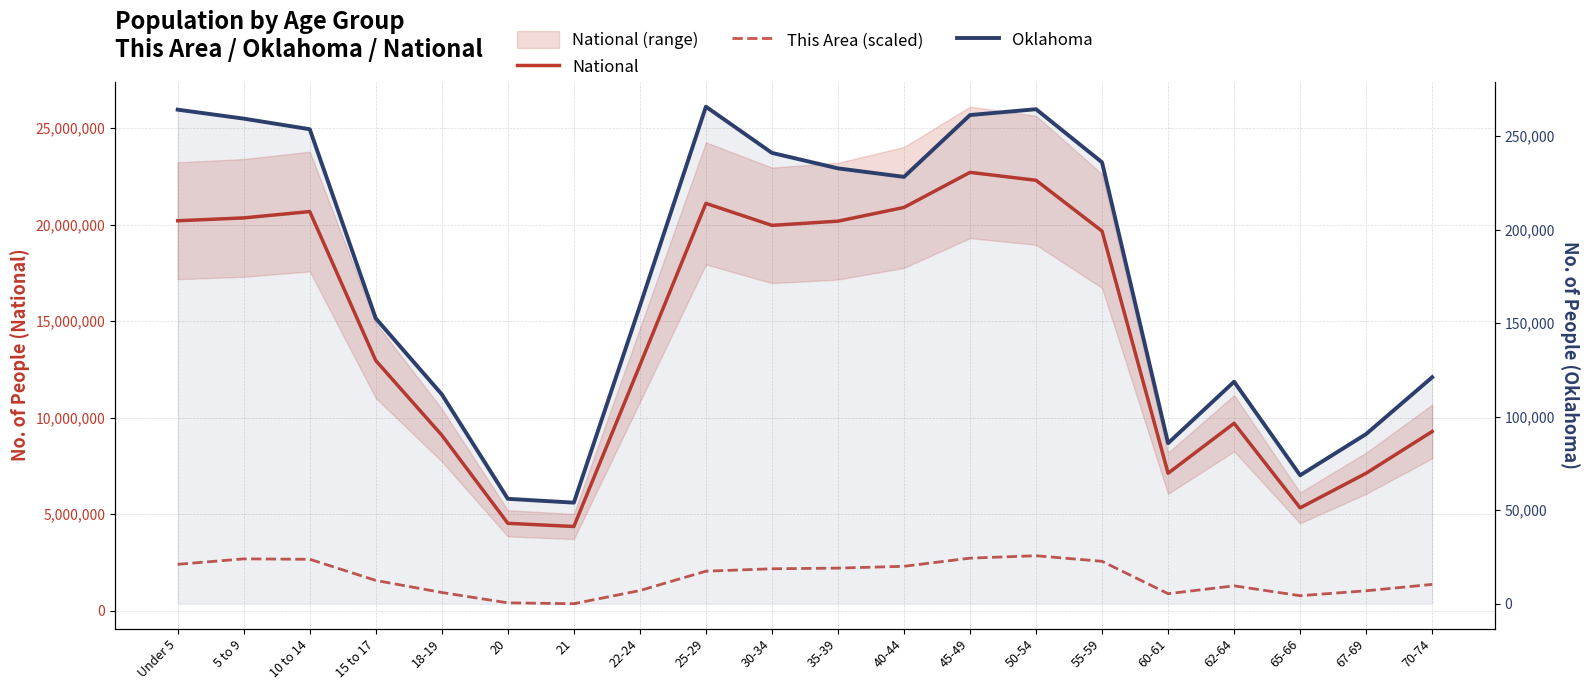

True or false: Oklahoma and This Area (scaled) intersect in this chart.

False